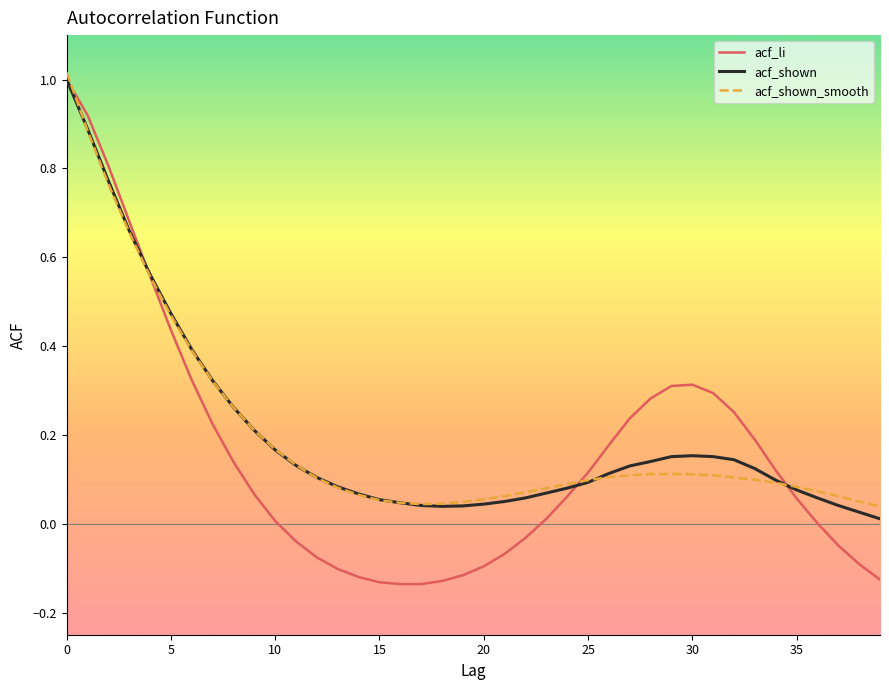

Which series has the widest spread of values?

acf_li